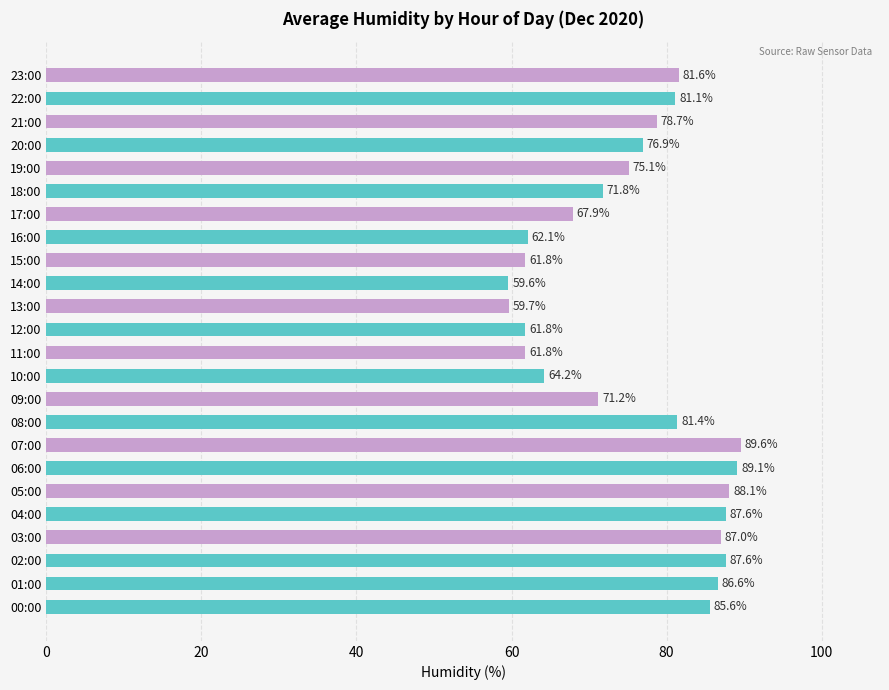

Between 07:00 and 09:00, which is larger?

07:00